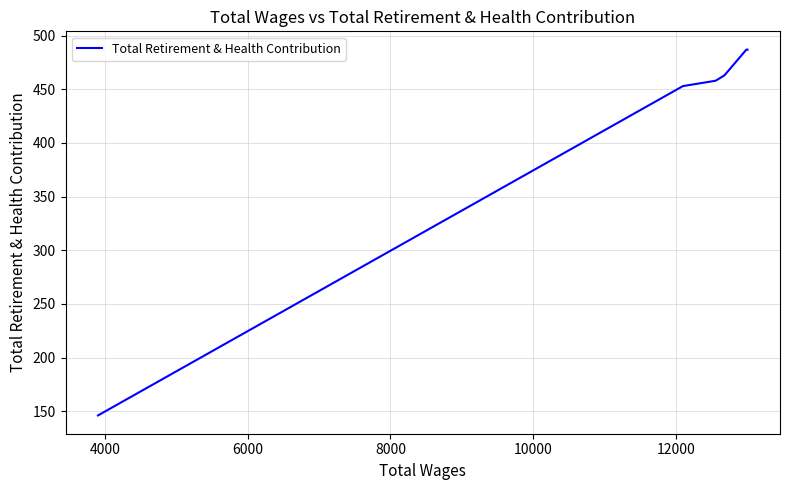

What is the difference between the maximum and minimum values?

341